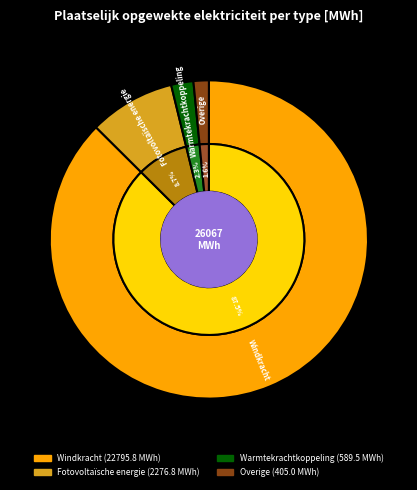

Rank the categories by value from highest to lowest.

Windkracht, Fotovoltaïsche energie, Warmtekrachtkoppeling, Overige